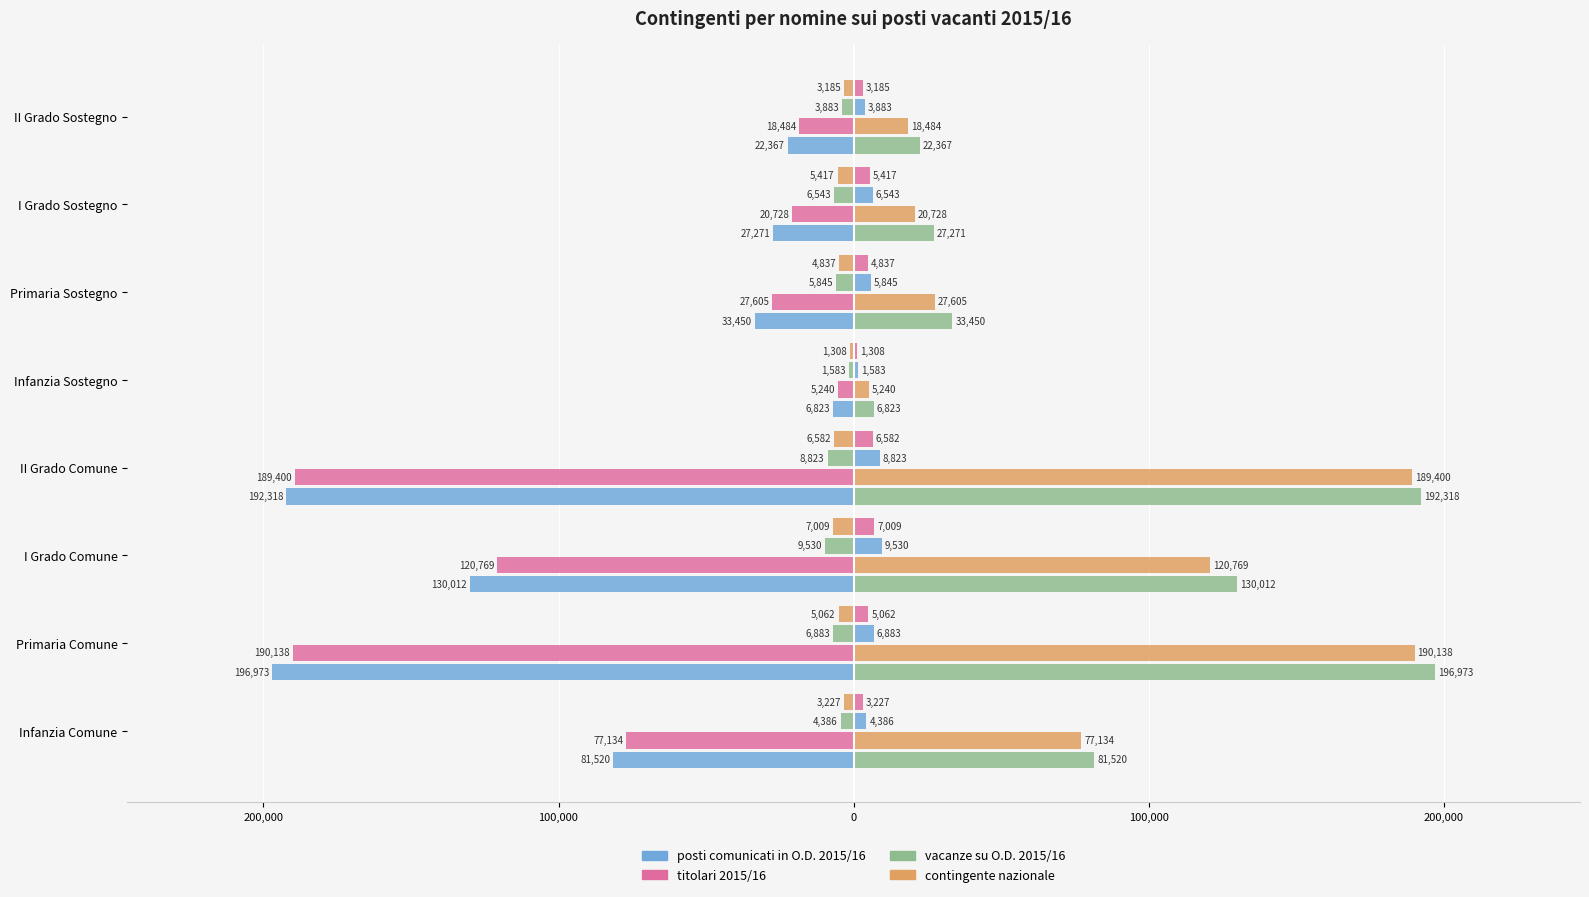

What is the value of the vacanze su O.D. 2015/16 bar at the 5th from the left?

-9530